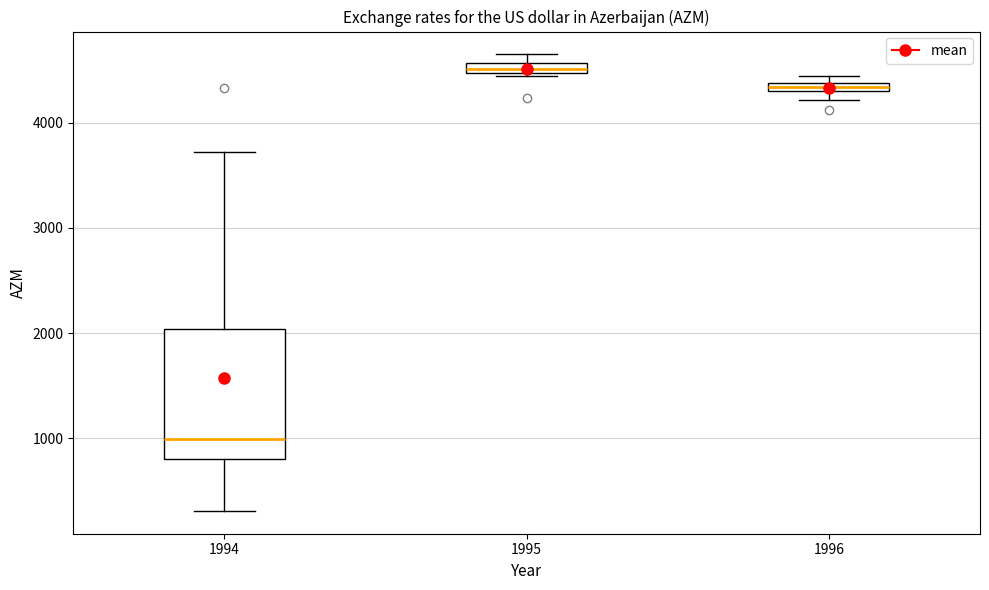

Comparing the boxes themselves (not the whiskers), which one is the tallest?

1994